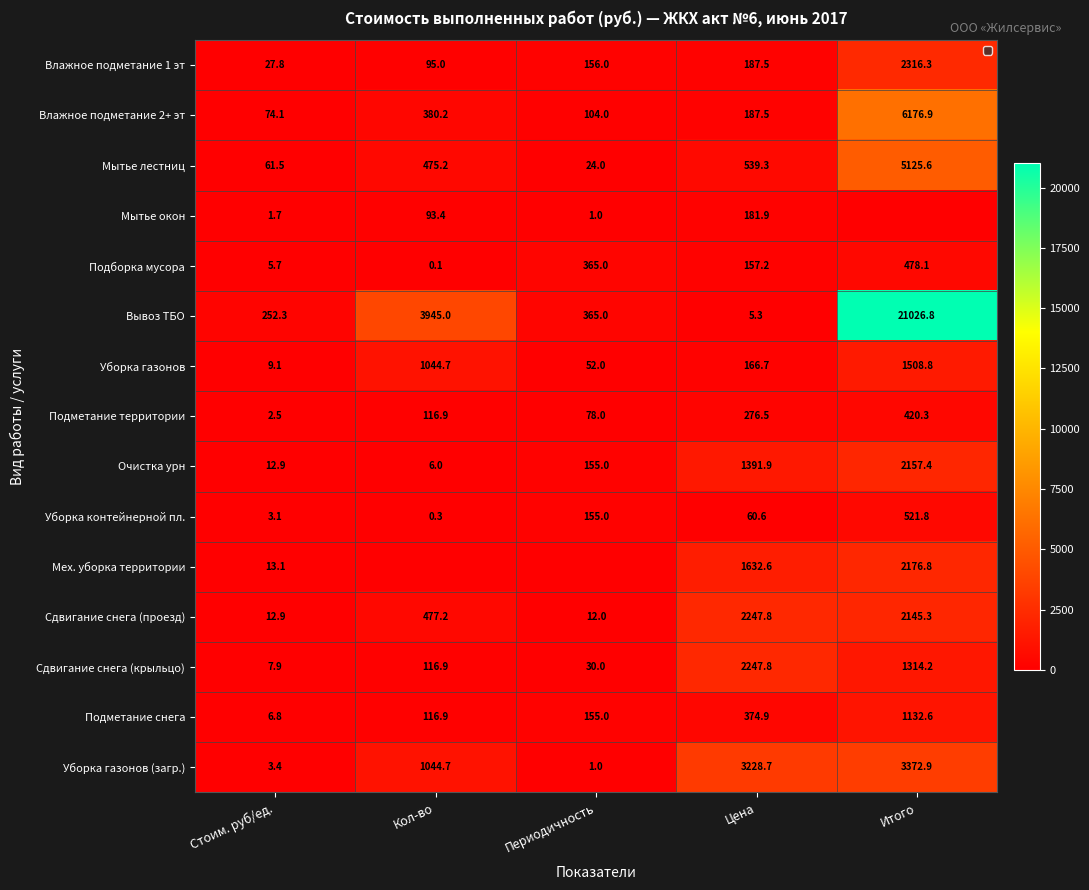

Read the Вывоз ТБО value at Кол-во.

3945.0